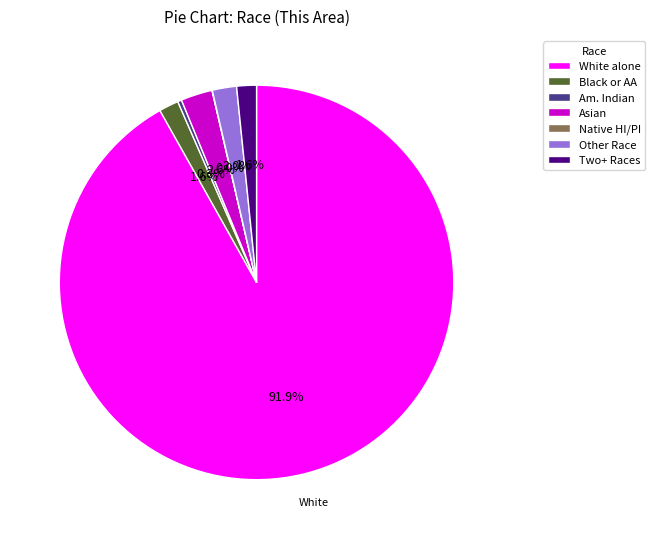

Which category has the biggest portion of the pie?

White alone